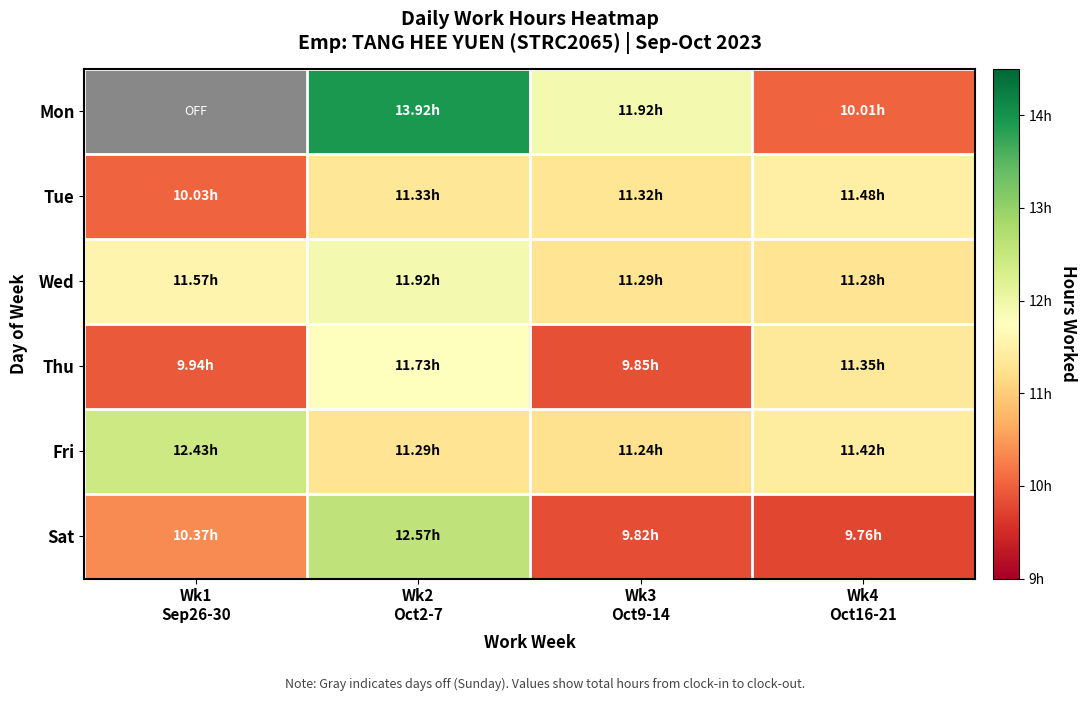

How many Fri values are between 11 and 12?

3